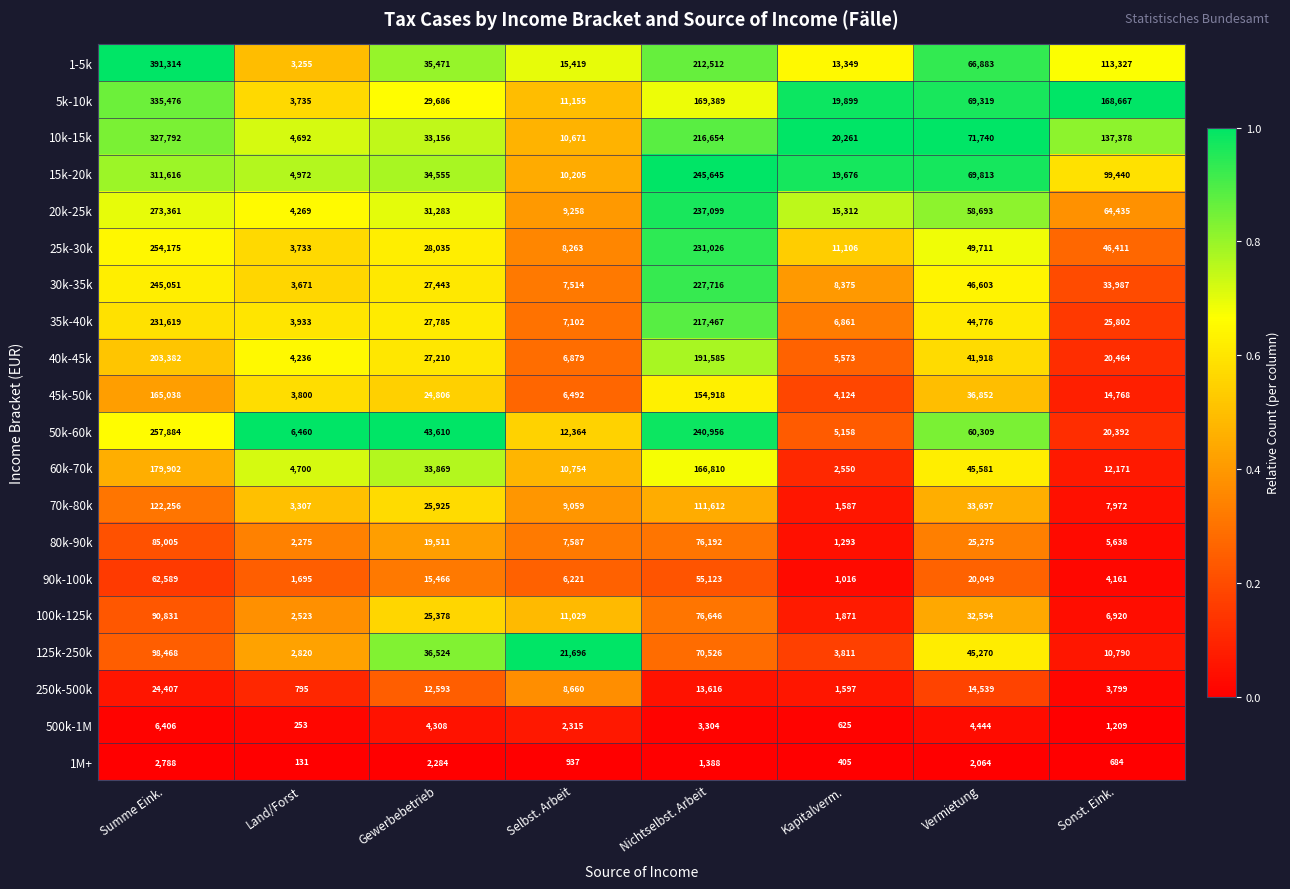

The value of 50k-60k at Kapitalverm. is 2108. True or false?

False